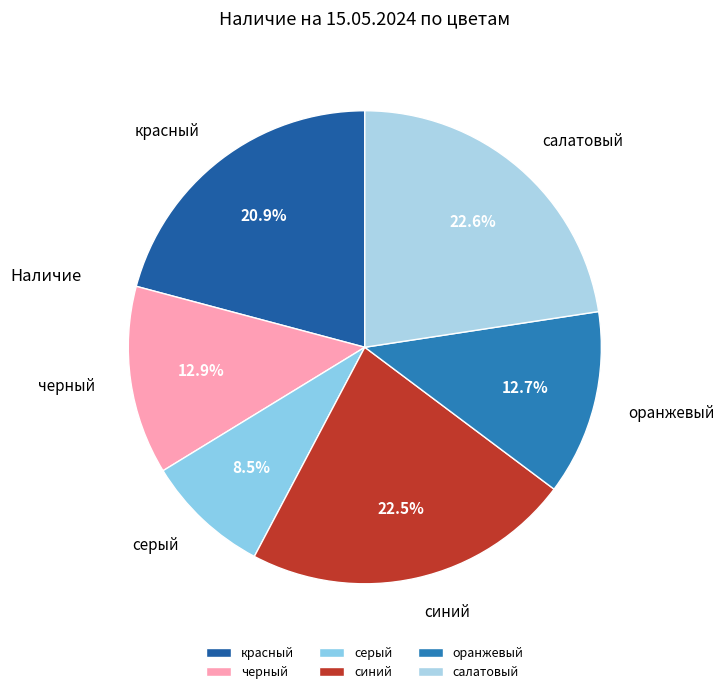

How much of the chart is everything except салатовый?

77.4%